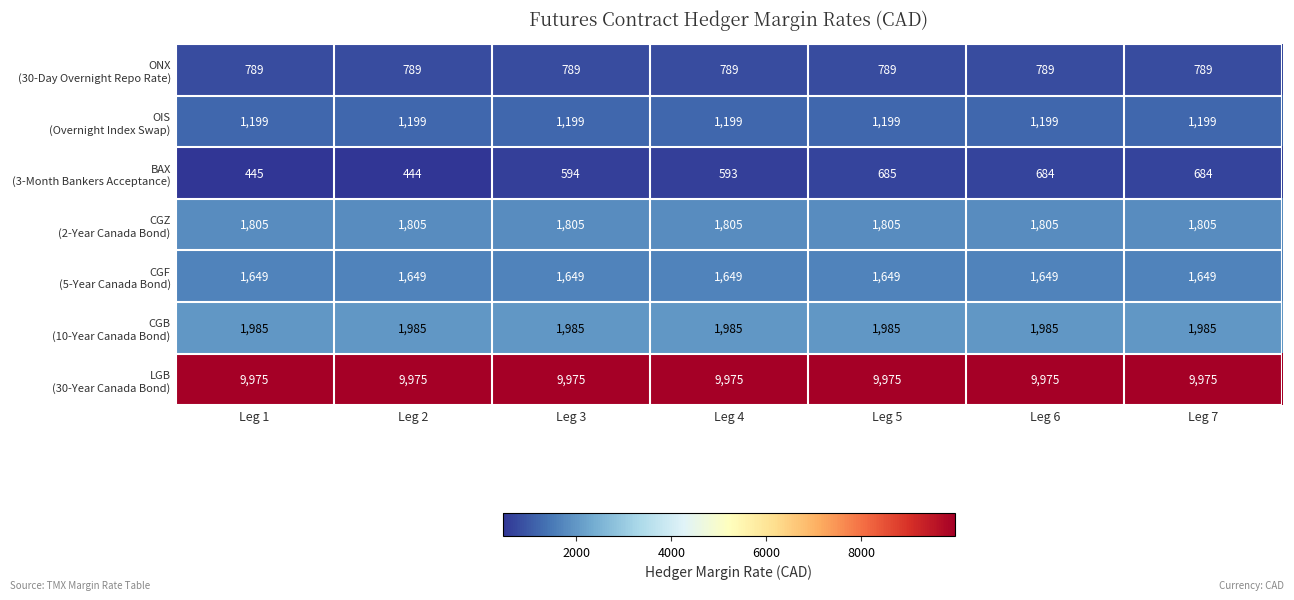

How many distinct data groups are displayed?

7